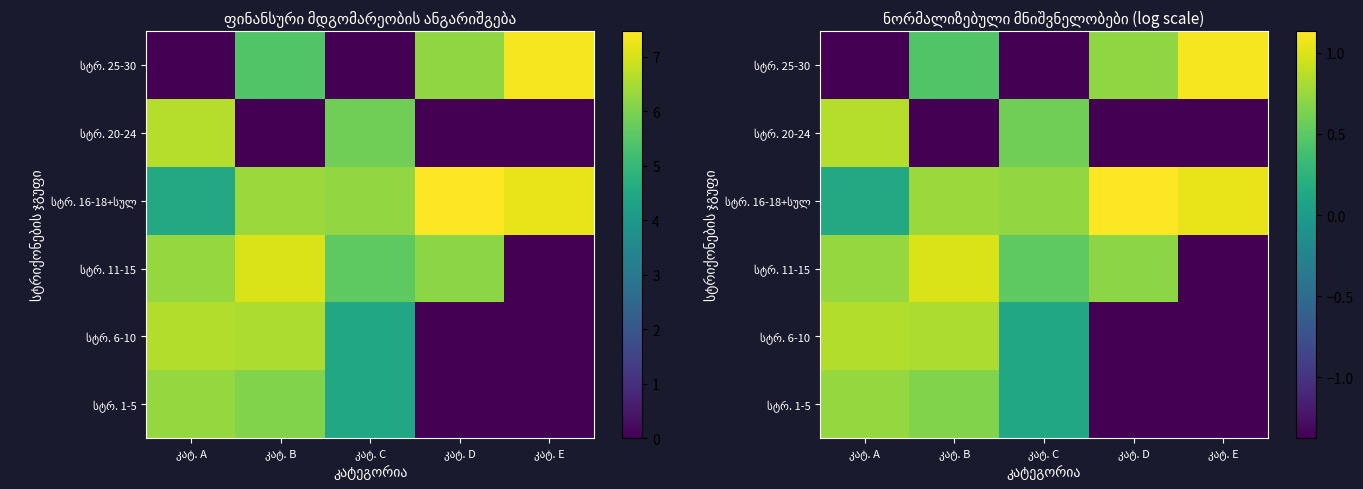

What is the highest value of the სტრ. 6-10 series?

0.8